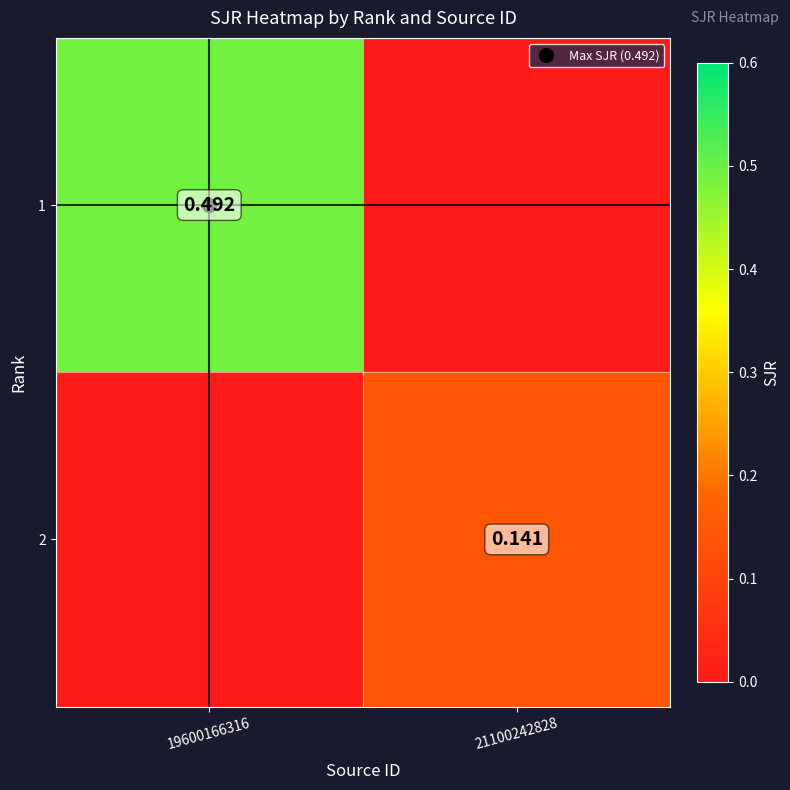

What is the sum of the 2 values at 19600166316 and 21100242828?

0.1